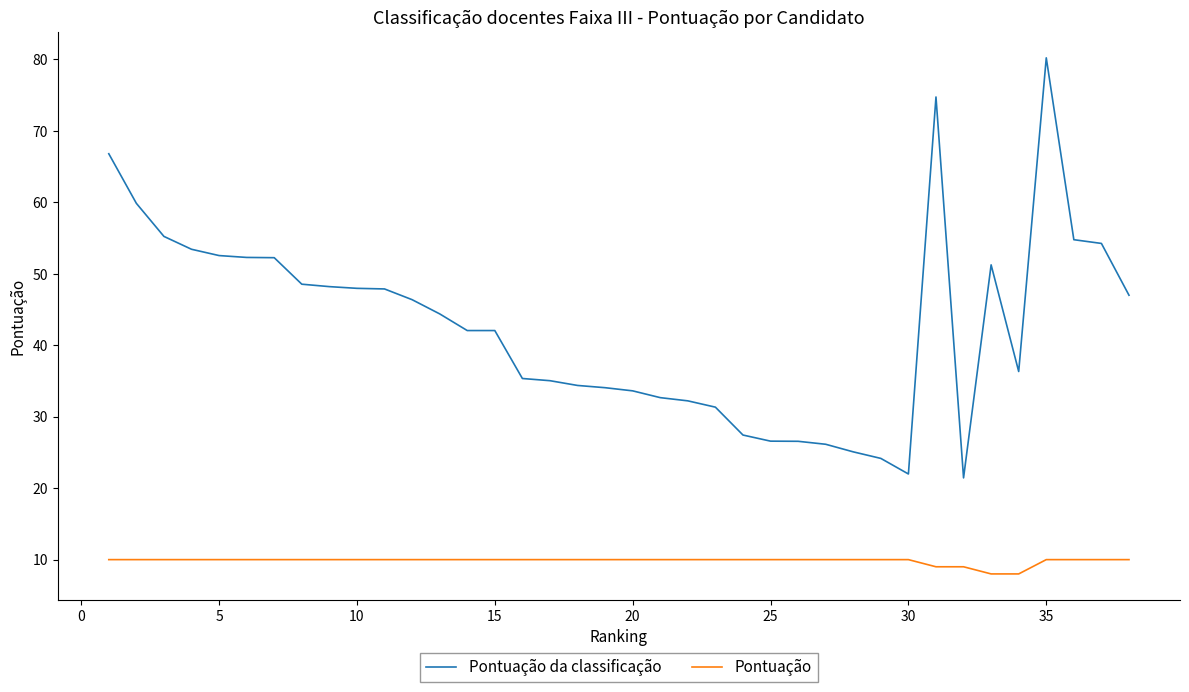

What is the average value of the Pontuação series?

9.8